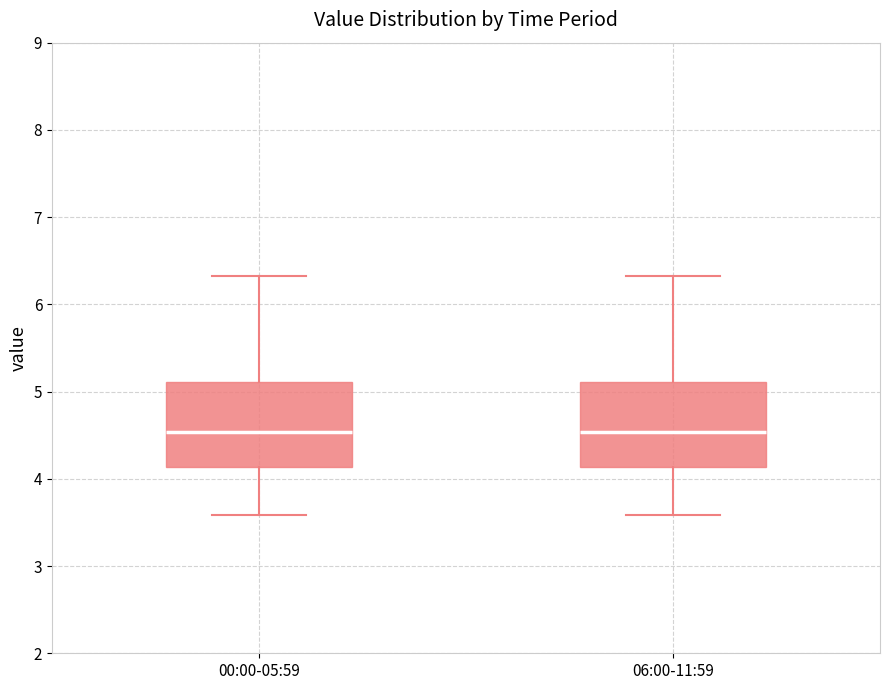

Reading left to right, transcribe this box plot: for each box, give where its median line is, the range the box spans, and where its two whiskers end, as read against the y-axis. The values are not printed on the chart, so give them approximately, as read against the axis.

00:00-05:59: median 4.5, box 4.1 to 5.1, whiskers 3.6 to 6.3
06:00-11:59: median 4.5, box 4.1 to 5.1, whiskers 3.6 to 6.3